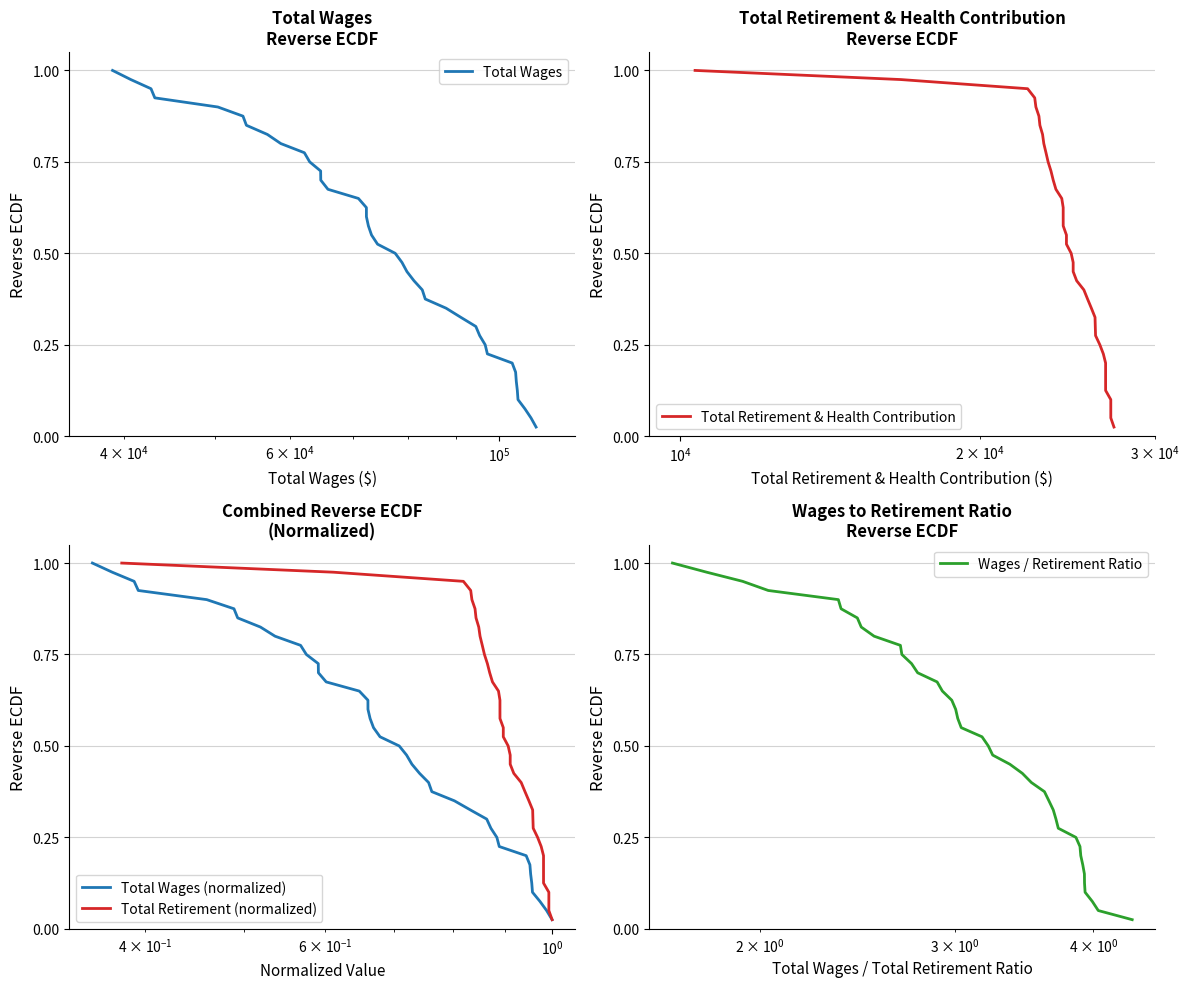

What is the value of the Total Wages (normalized) point at the 39th from the left?

0.1